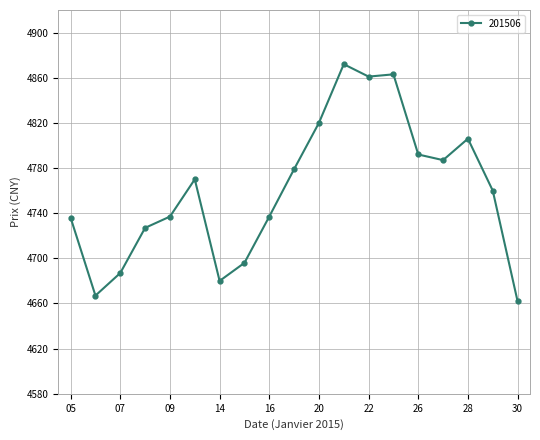

True or false: the data has more than 1 interior local peaks.

True